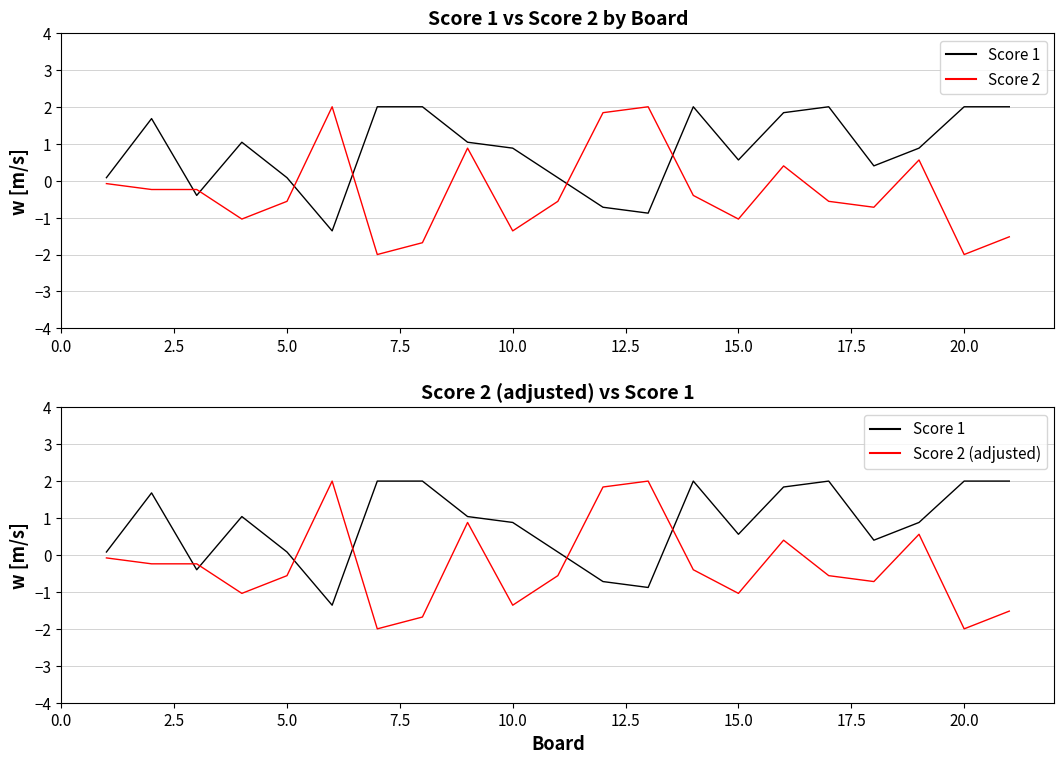

What is the lowest value of the Score 2 series?

-2.0